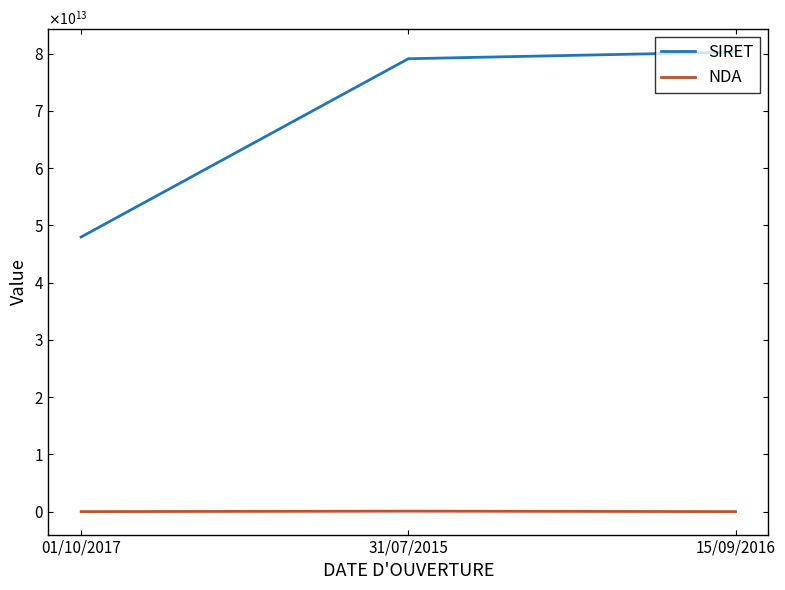

Reading left to right, extract all data points from this chart.

SIRET: 01/10/2017=47961918100049	31/07/2015=79087357400020	15/09/2016=80254529300028
NDA: 01/10/2017=11921901592	31/07/2015=91110122811	15/09/2016=11930736693